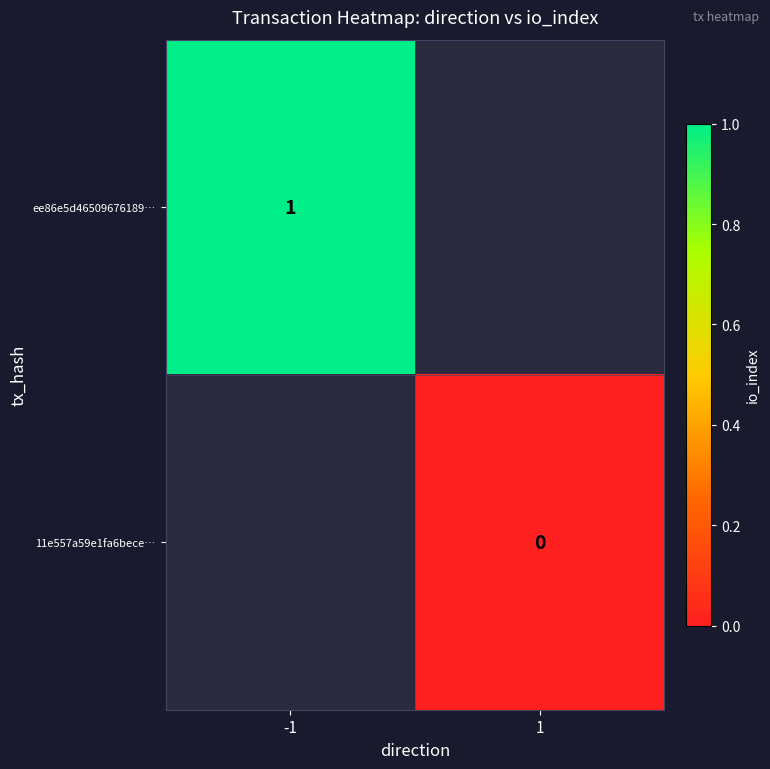

True or false: ee86e5d46509676189… has a value of 1 at -1.

True